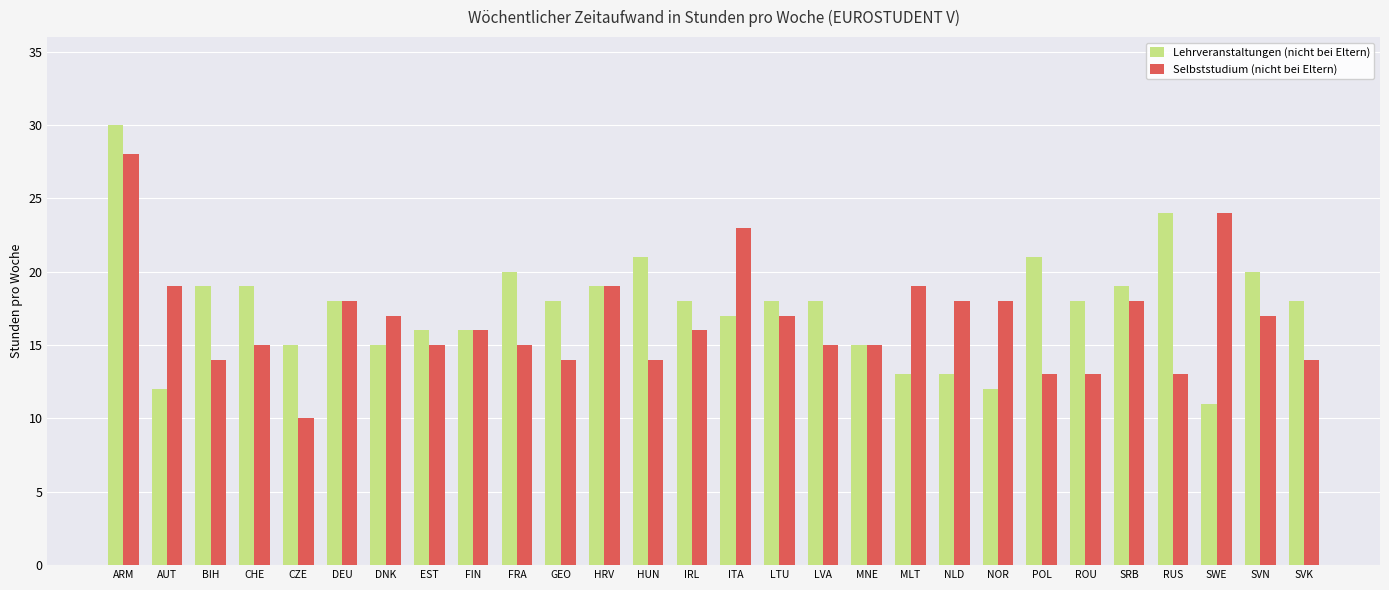

What is the minimum value shown in the chart?

10